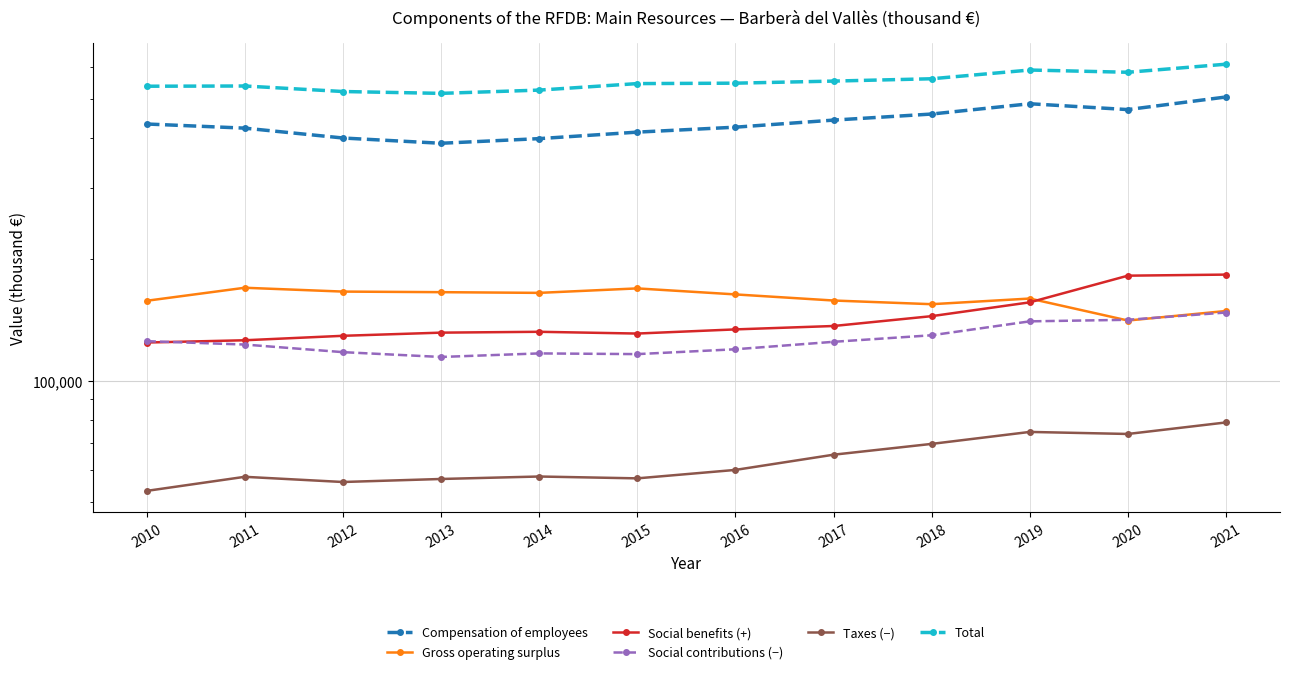

Is it true that Taxes (−) equals 69700 at 2018?

True